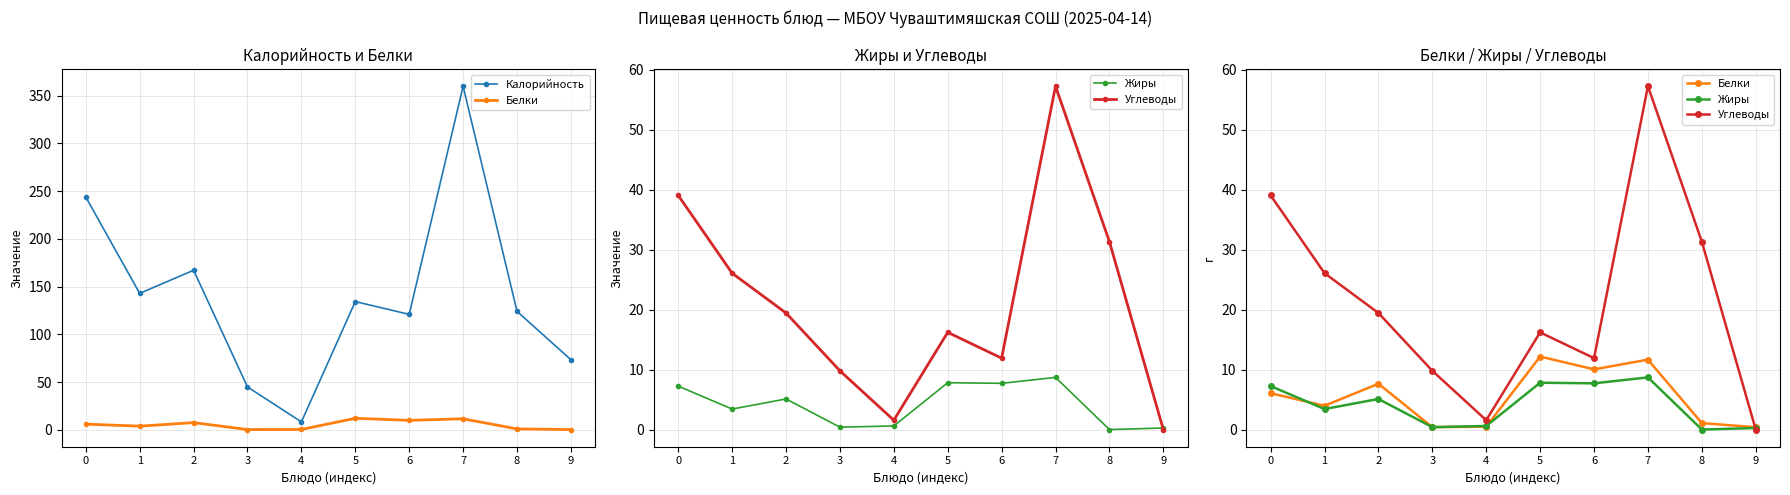

At how many categories does at least one series exceed 3?

10